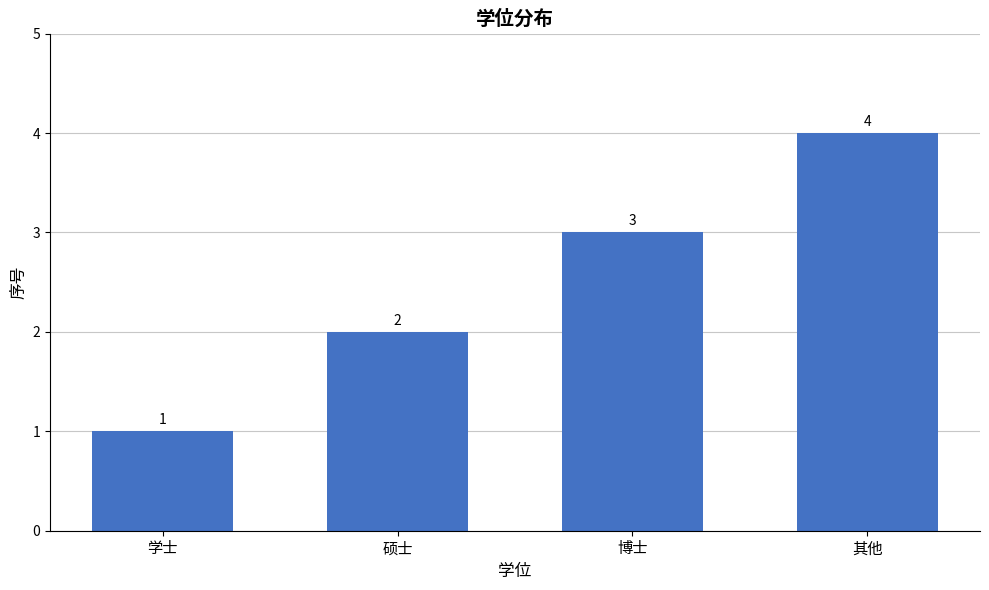

How many bars are there in total?

4